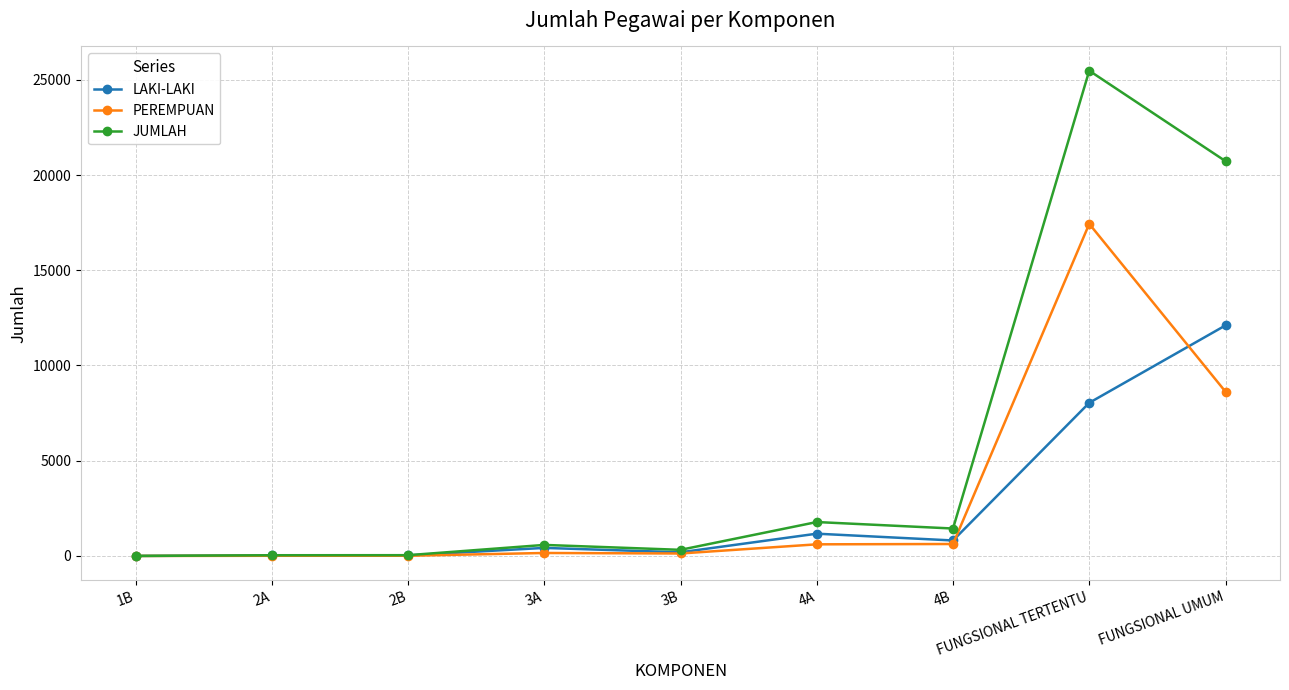

At which label is PEREMPUAN closest to 8718?

FUNGSIONAL UMUM